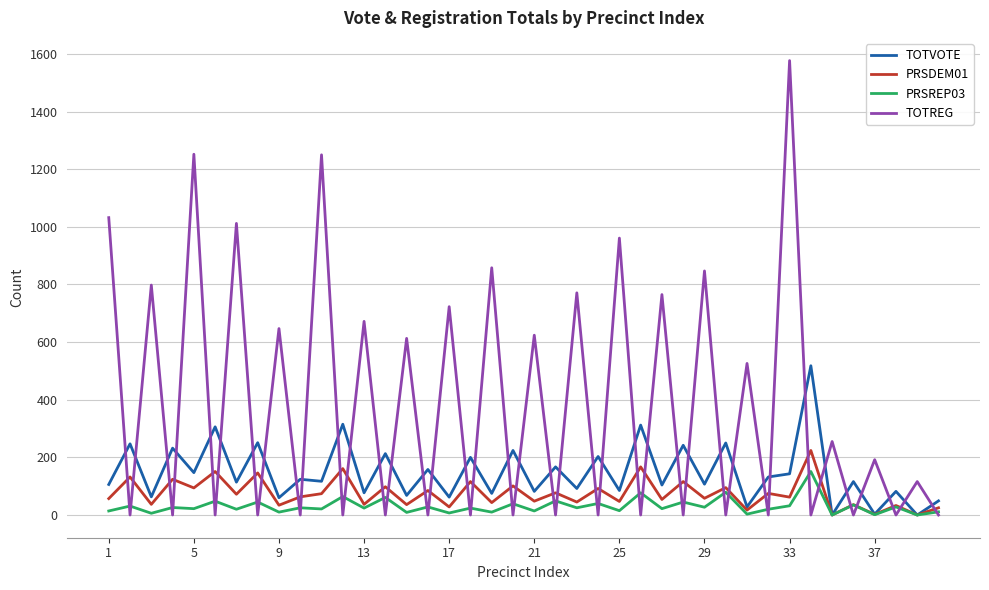

What is the greatest value displayed?

1577